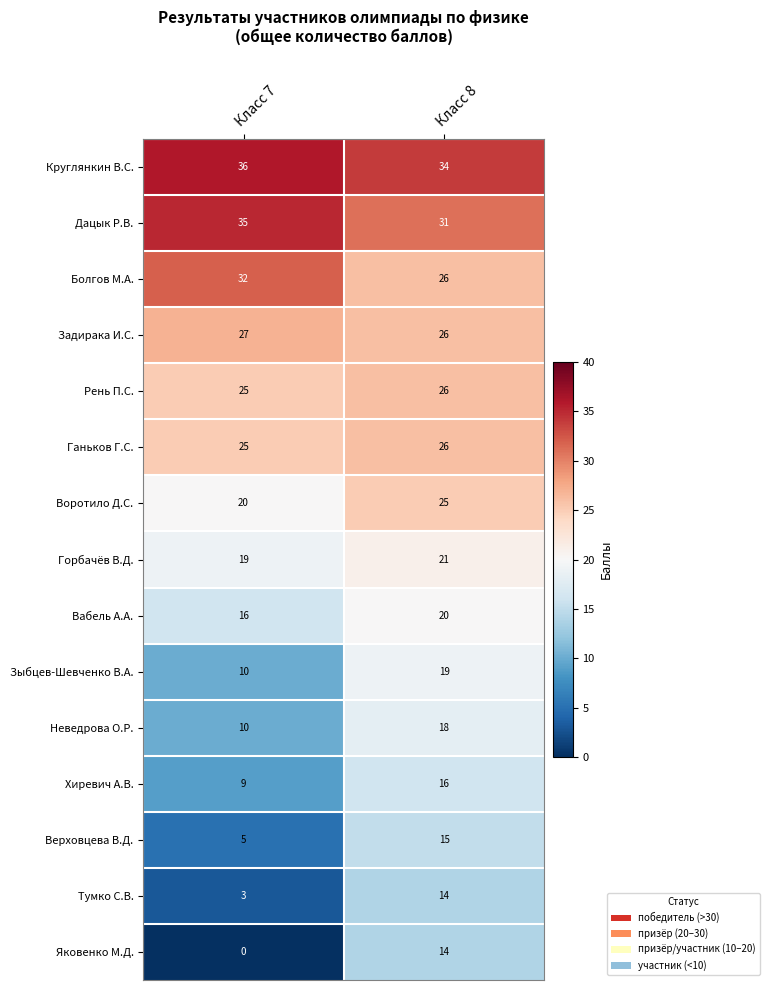

At which category is the sum across all series the highest?

Класс 8